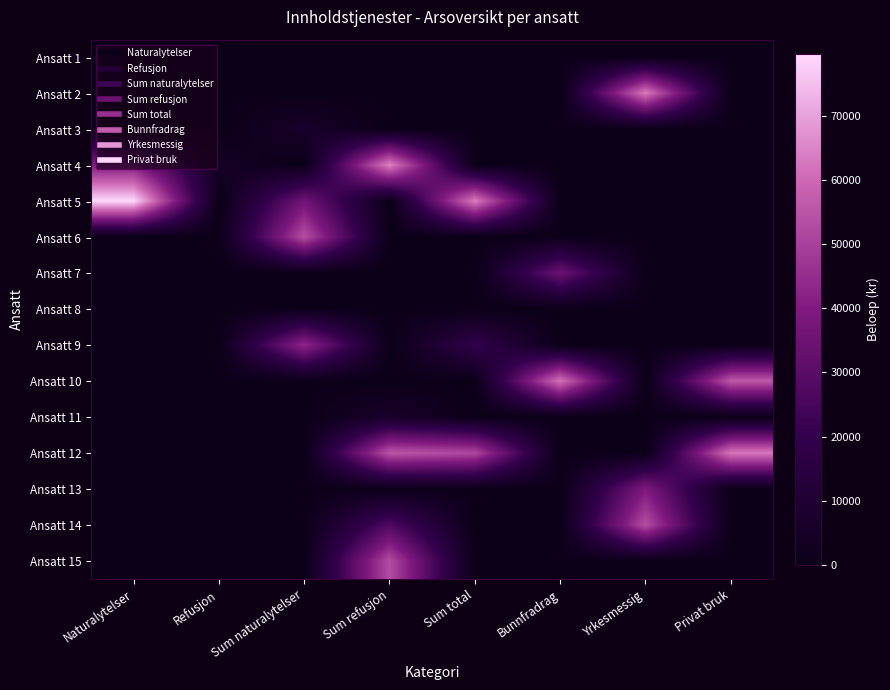

What is the greatest value displayed?

79603